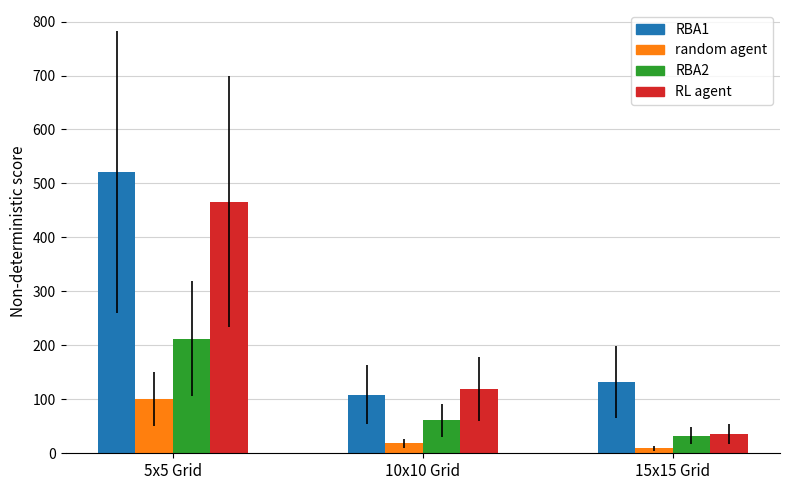

What is the spread (max minus min) of values at 10x10 Grid?

101.2